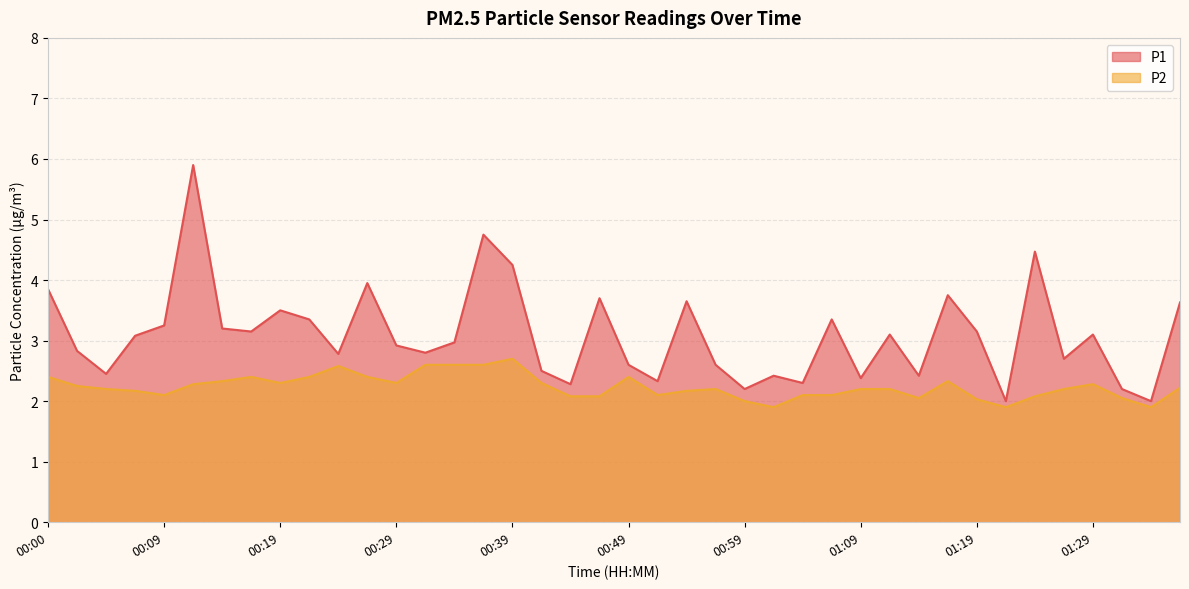

Which series has the largest total across all categories?

P1